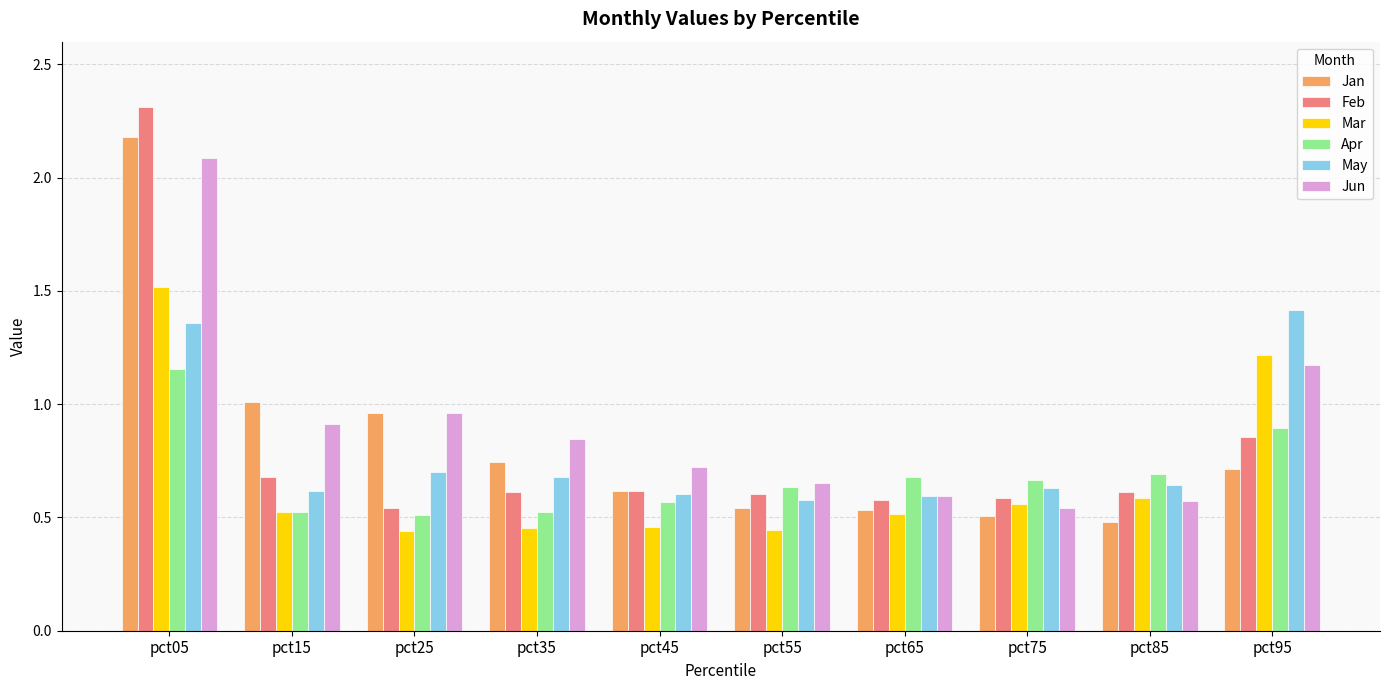

Does the chart contain stacked bars?

No